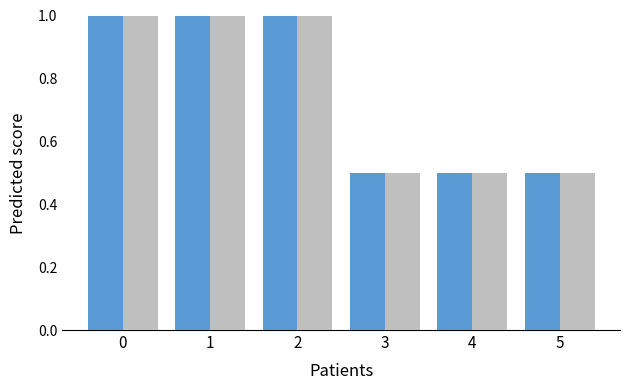

What is the smallest value displayed?

0.5